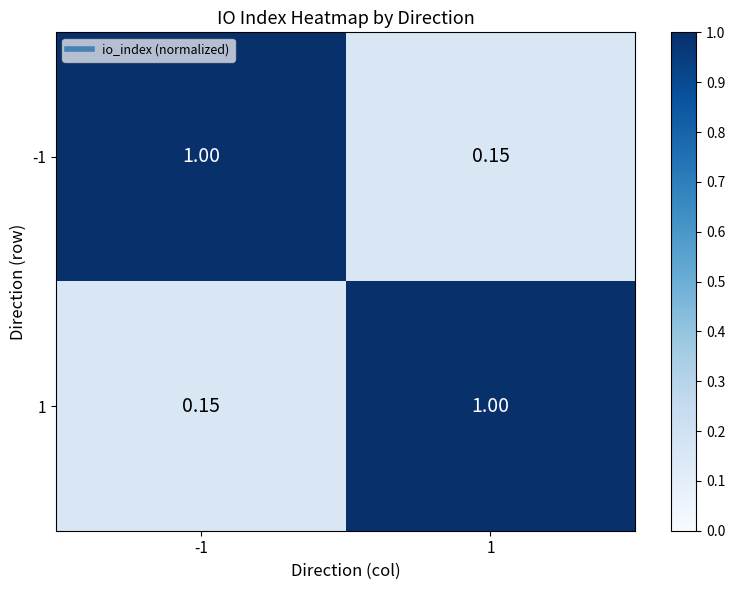

How many distinct data groups are displayed?

2